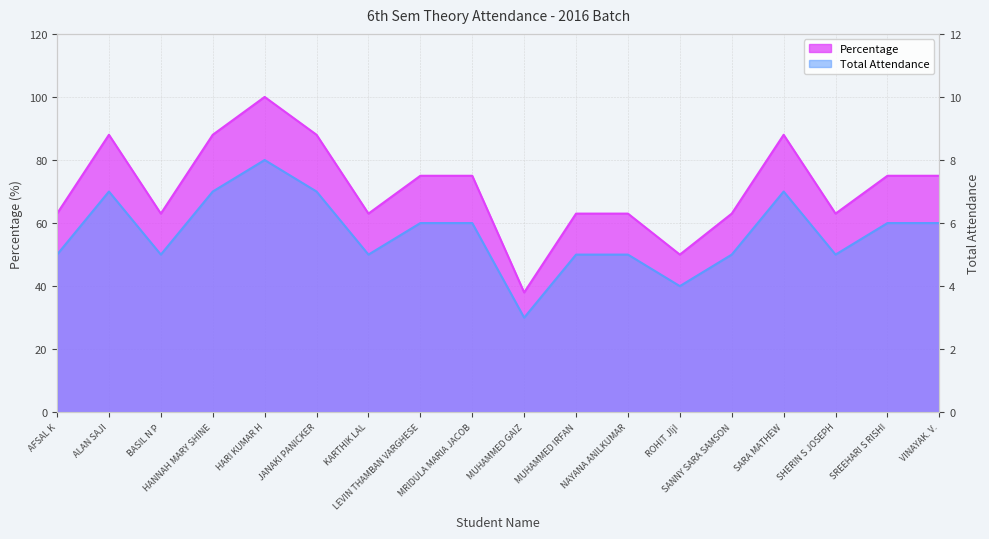

Where is Total Attendance nearest to the value 5?

AFSAL K